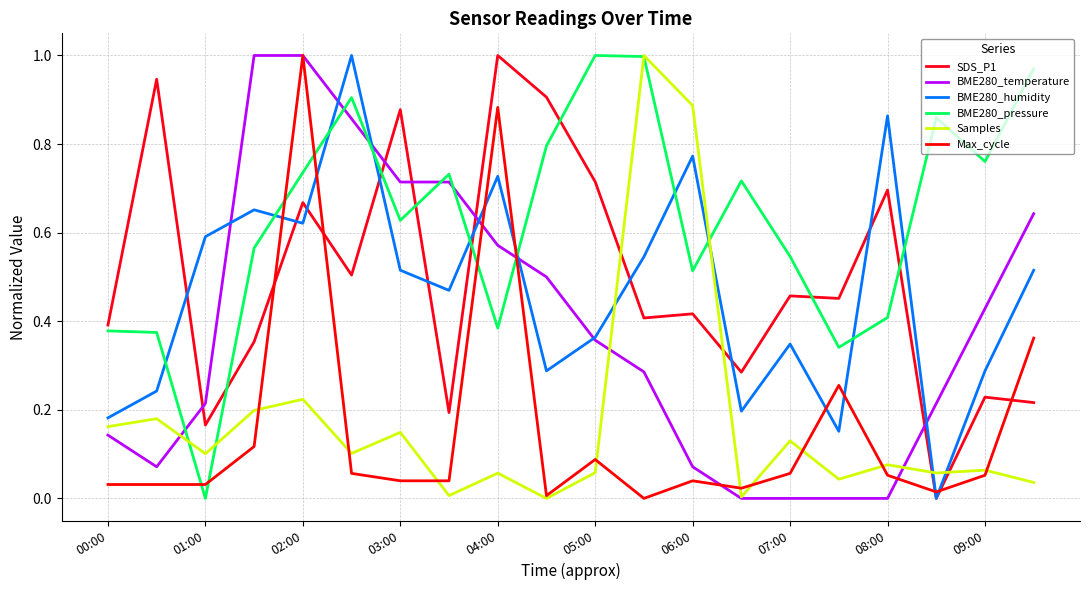

At which category does BME280_pressure reach its first local valley?

01:00